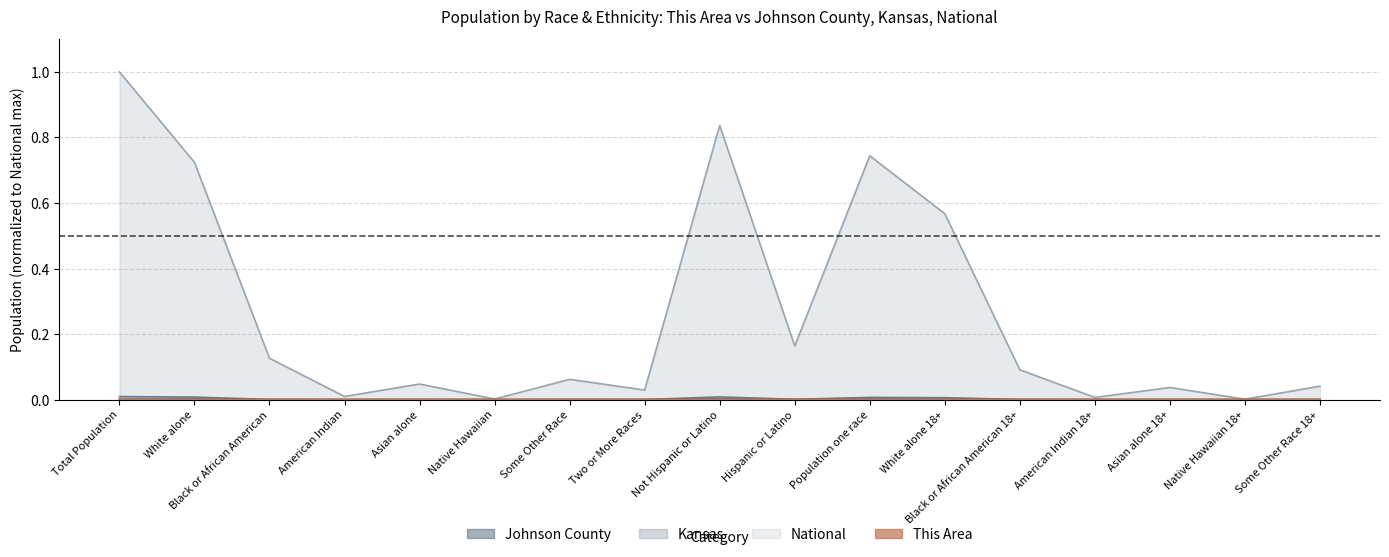

Reading left to right, what are all the values shown in this chart?

This Area: Total Population=0.0	White alone=0.0	Black or African American=0.0	American Indian=0.0	Asian alone=0.0	Native Hawaiian=0.0	Some Other Race=0.0	Two or More Races=0.0	Not Hispanic or Latino=0.0	Hispanic or Latino=0.0	Population one race=0.0	White alone 18+=0.0	Black or African American 18+=0.0	American Indian 18+=0.0	Asian alone 18+=0.0	Native Hawaiian 18+=0.0	Some Other Race 18+=0.0
Johnson County: Total Population=0.0	White alone=0.0	Black or African American=0.0	American Indian=0.0	Asian alone=0.0	Native Hawaiian=0.0	Some Other Race=0.0	Two or More Races=0.0	Not Hispanic or Latino=0.0	Hispanic or Latino=0.0	Population one race=0.0	White alone 18+=0.0	Black or African American 18+=0.0	American Indian 18+=0.0	Asian alone 18+=0.0	Native Hawaiian 18+=0.0	Some Other Race 18+=0.0
Kansas: Total Population=0.0	White alone=0.0	Black or African American=0.0	American Indian=0.0	Asian alone=0.0	Native Hawaiian=0.0	Some Other Race=0.0	Two or More Races=0.0	Not Hispanic or Latino=0.0	Hispanic or Latino=0.0	Population one race=0.0	White alone 18+=0.0	Black or African American 18+=0.0	American Indian 18+=0.0	Asian alone 18+=0.0	Native Hawaiian 18+=0.0	Some Other Race 18+=0.0
National: Total Population=1.0	White alone=0.7	Black or African American=0.1	American Indian=0.0	Asian alone=0.0	Native Hawaiian=0.0	Some Other Race=0.1	Two or More Races=0.0	Not Hispanic or Latino=0.8	Hispanic or Latino=0.2	Population one race=0.7	White alone 18+=0.6	Black or African American 18+=0.1	American Indian 18+=0.0	Asian alone 18+=0.0	Native Hawaiian 18+=0.0	Some Other Race 18+=0.0